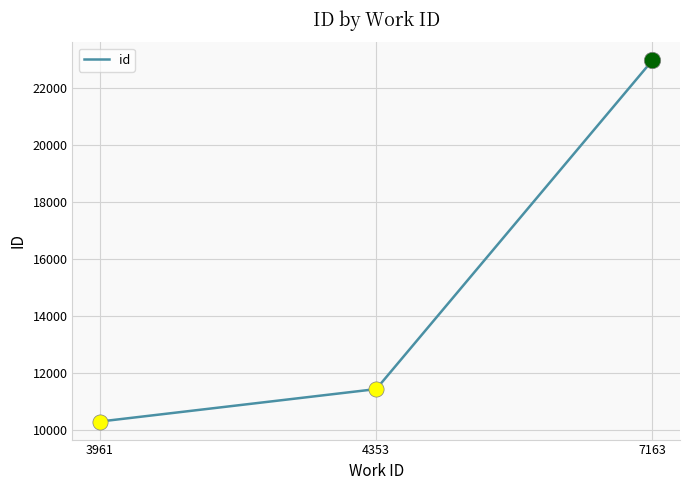

What is the change in value from 3961 to 7163?

+12683.6